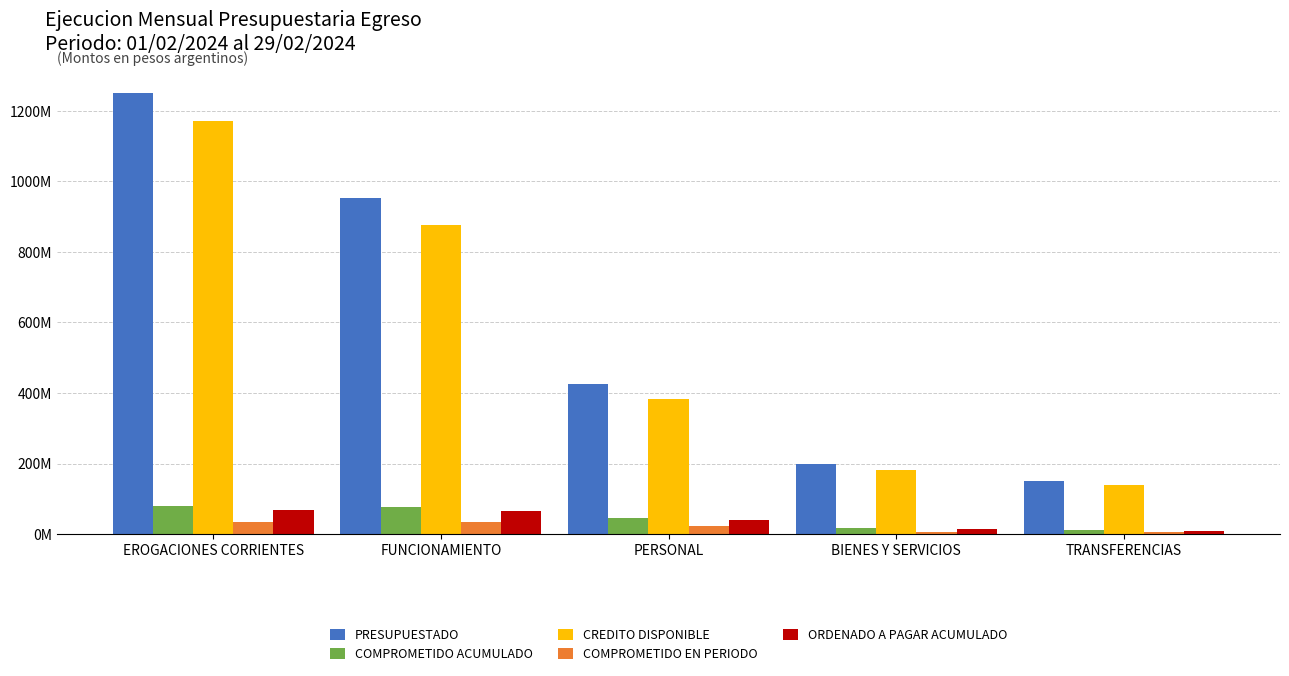

What are all the series names shown in the legend?

PRESUPUESTADO, COMPROMETIDO ACUMULADO, CREDITO DISPONIBLE, COMPROMETIDO EN PERIODO, ORDENADO A PAGAR ACUMULADO